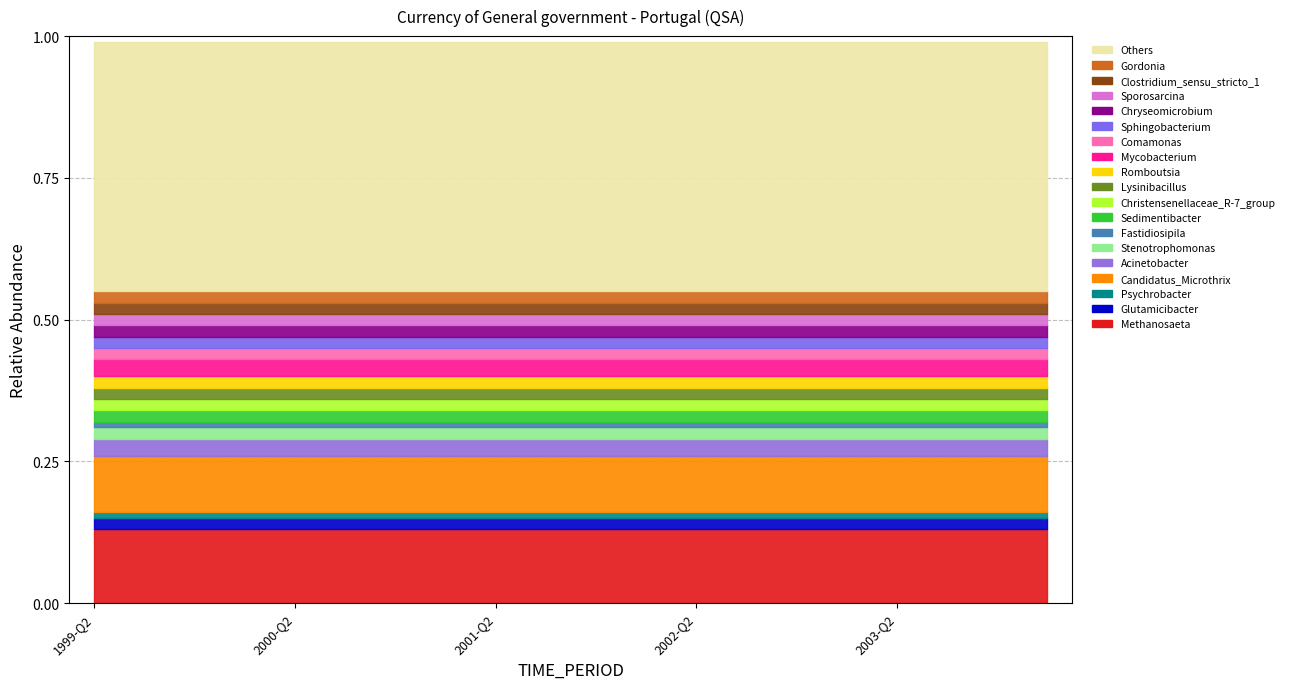

Which category has the highest value in the OBS_VALUE=0 (1999-2003) series?

1999-Q2